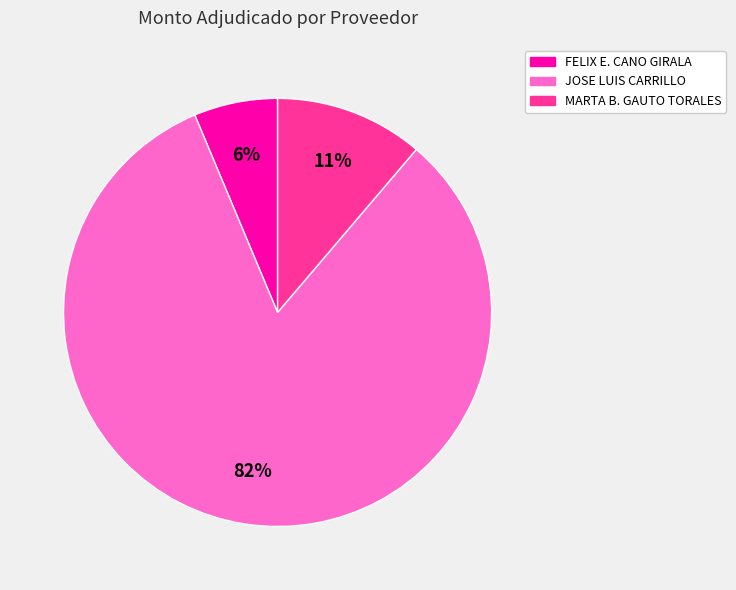

Is there a majority slice in this chart?

Yes